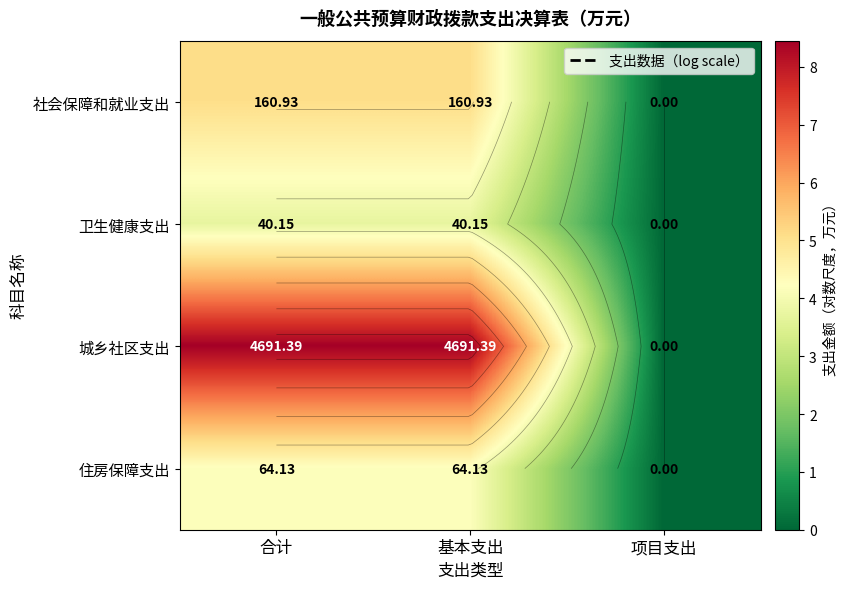

At which category is the sum across all series the highest?

合计